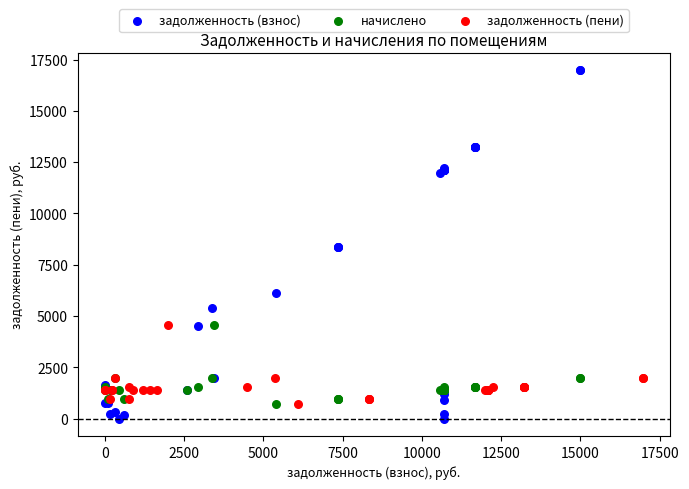

Which series reaches the maximum Y coordinate?

задолженность (взнос)